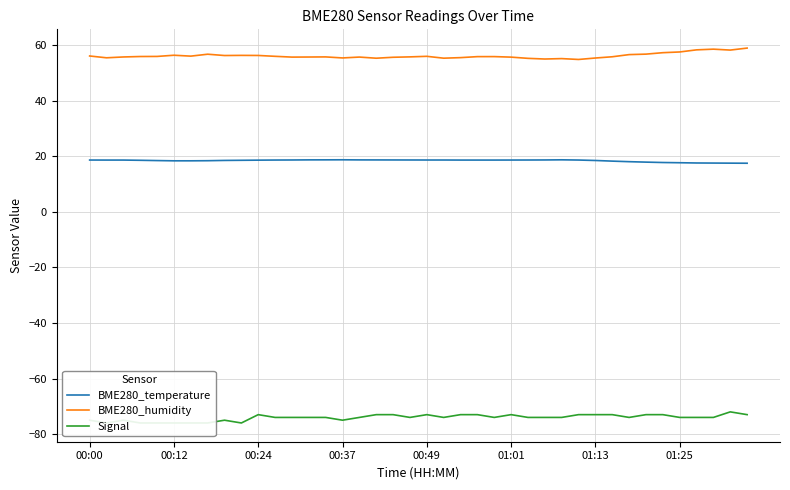

True or false: Signal has a value of -121.3 at 31.

False